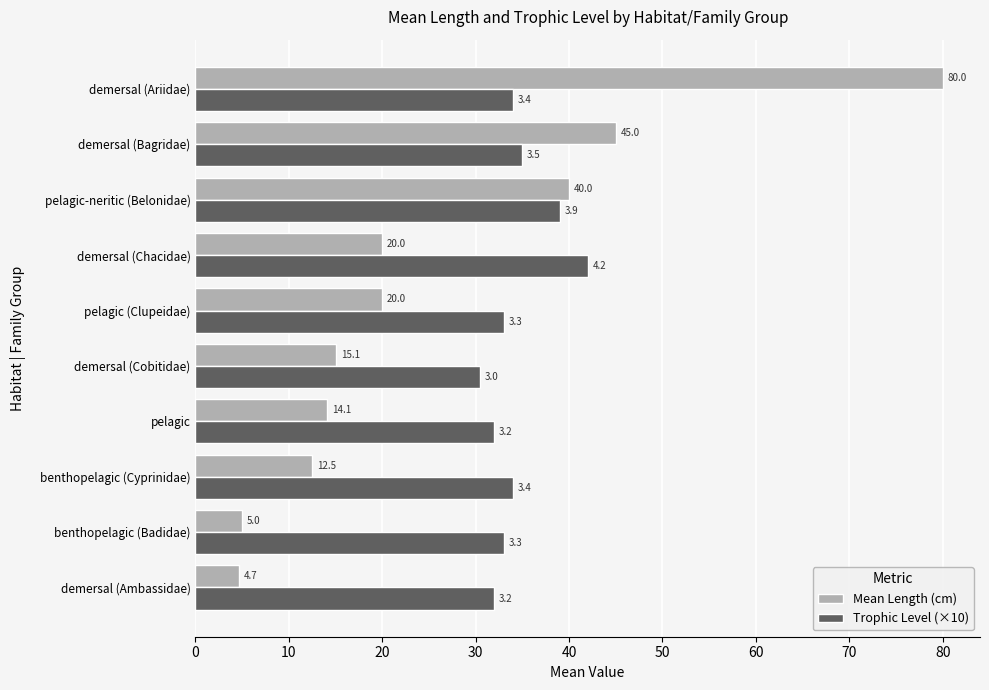

How many data points does each series have?

10